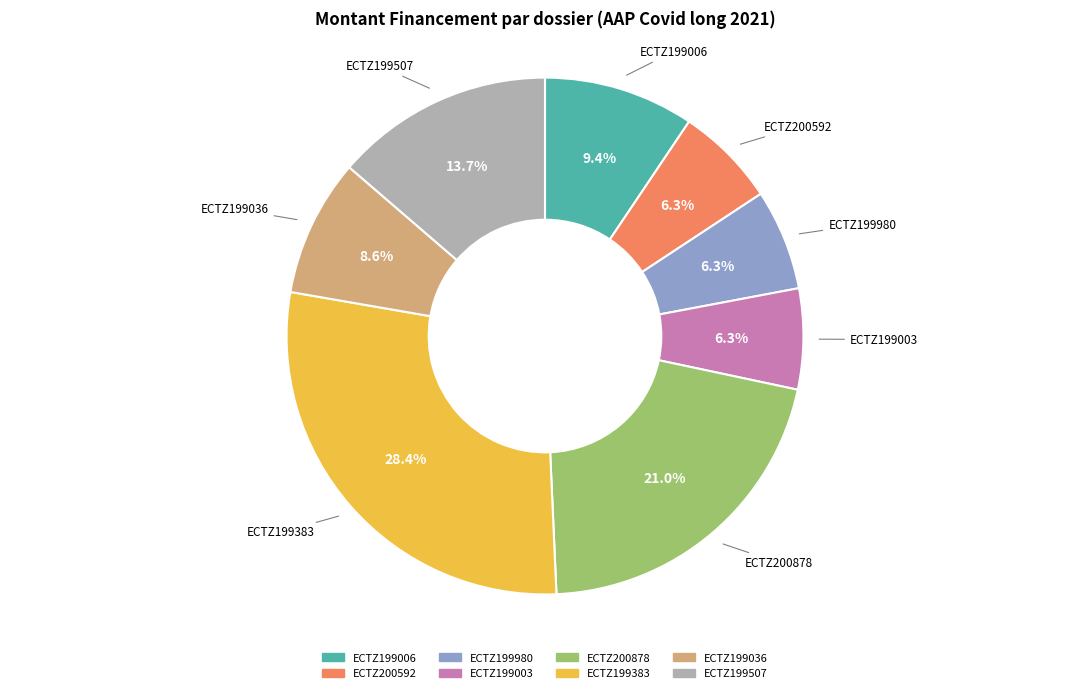

What is the total percentage of ECTZ199003 and ECTZ199980?

12.6%